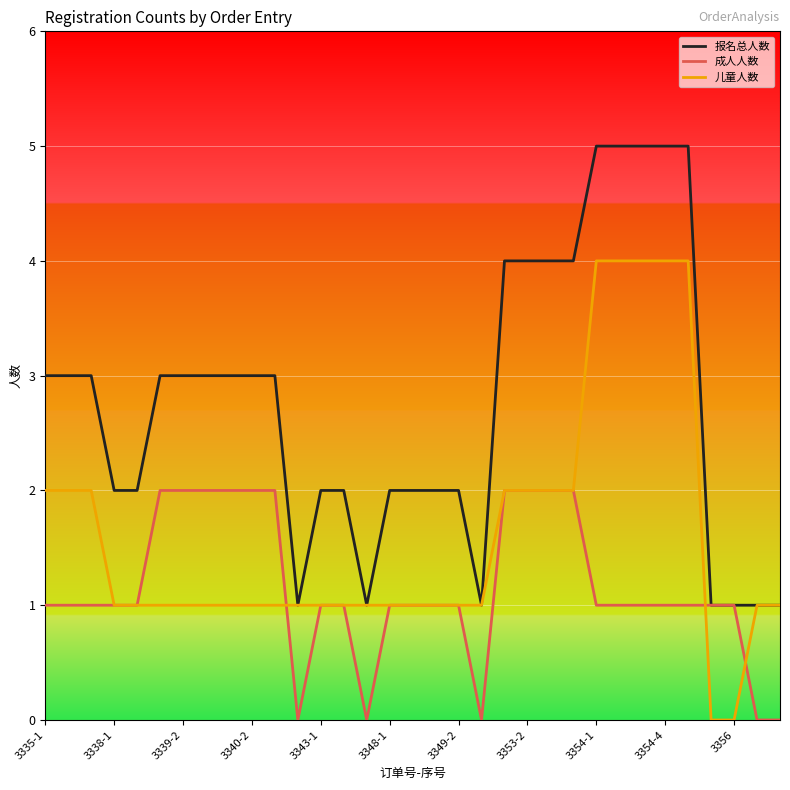

What is the highest value of the 报名总人数 series?

5